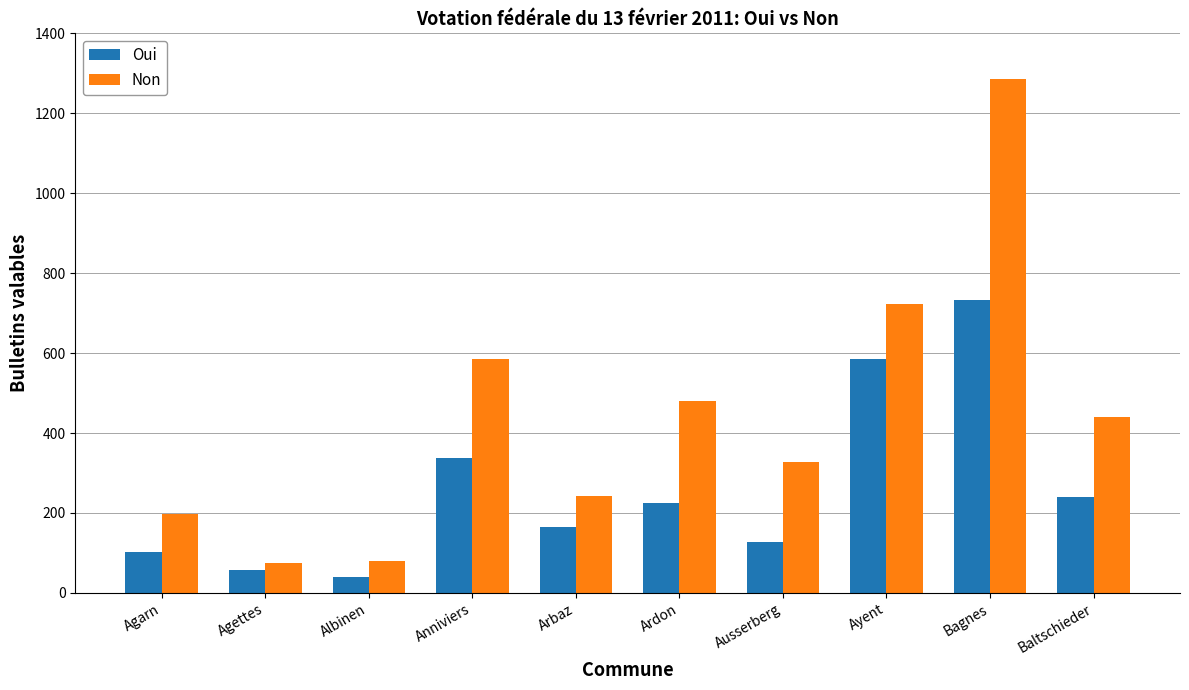

The value of Non at Albinen is 139. True or false?

False